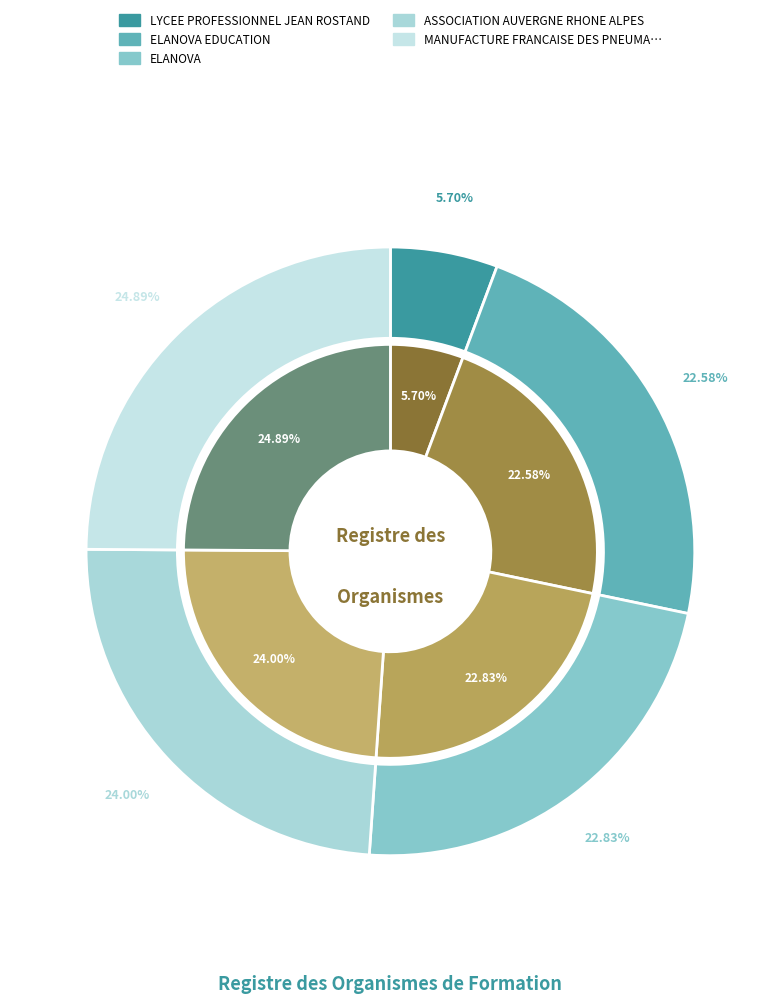

To the nearest percent, what is the combined percentage of LYCEE PROFESSIONNEL JEAN ROSTAND and ELANOVA EDUCATION?

28%